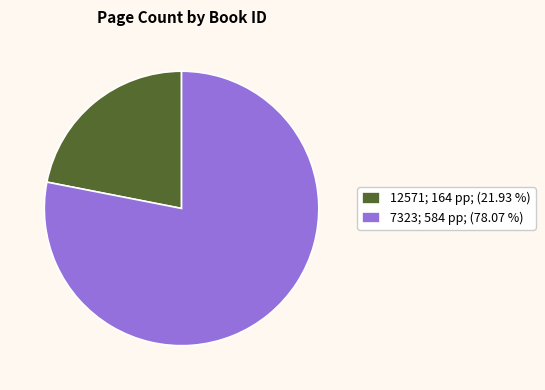

What is the smallest slice in the pie chart?

12571